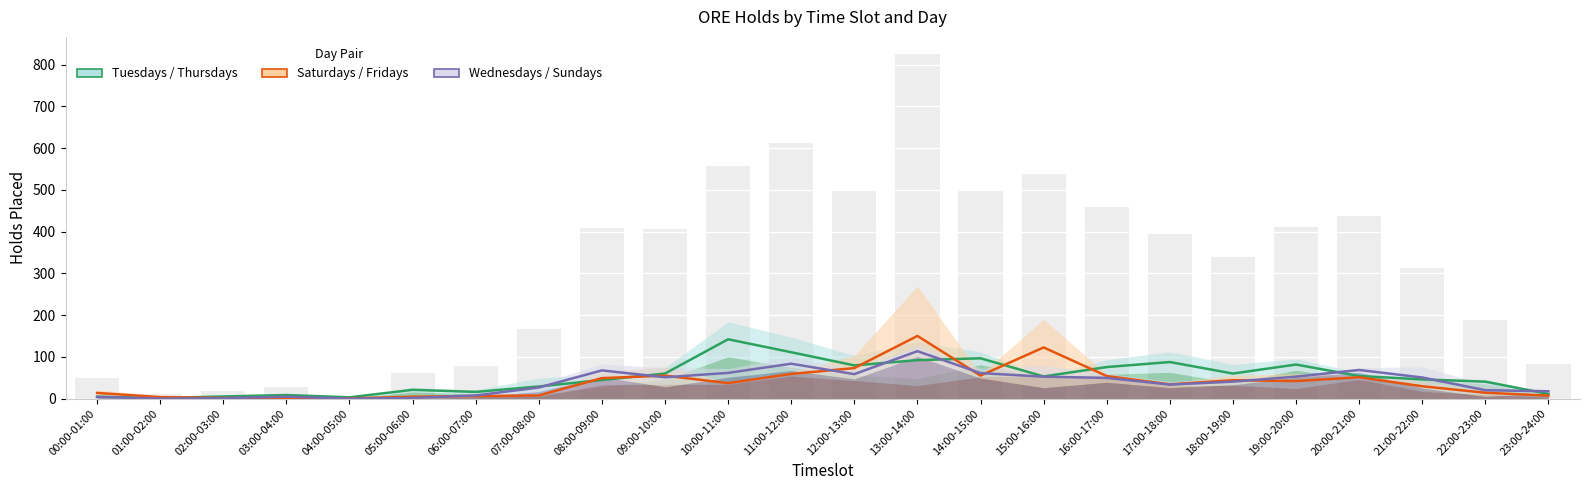

Which has a higher value, 01:00-02:00 or 21:00-22:00?

21:00-22:00